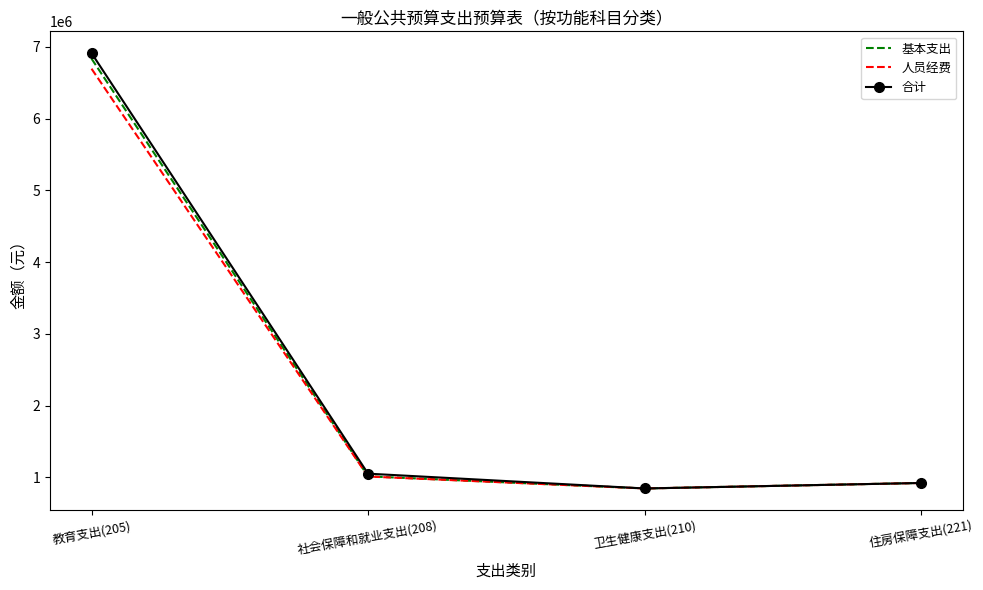

Which category has the highest value across all series?

教育支出(205)